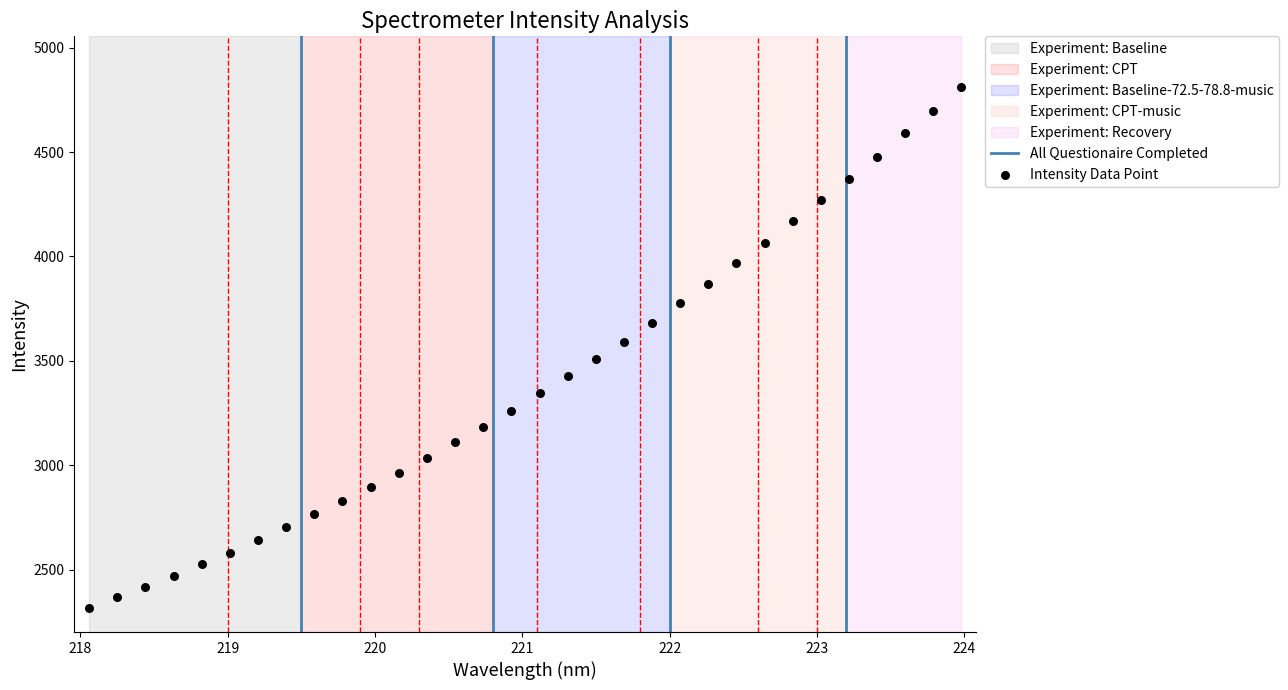

What is the range of Y values (max minus min)?

2494.5